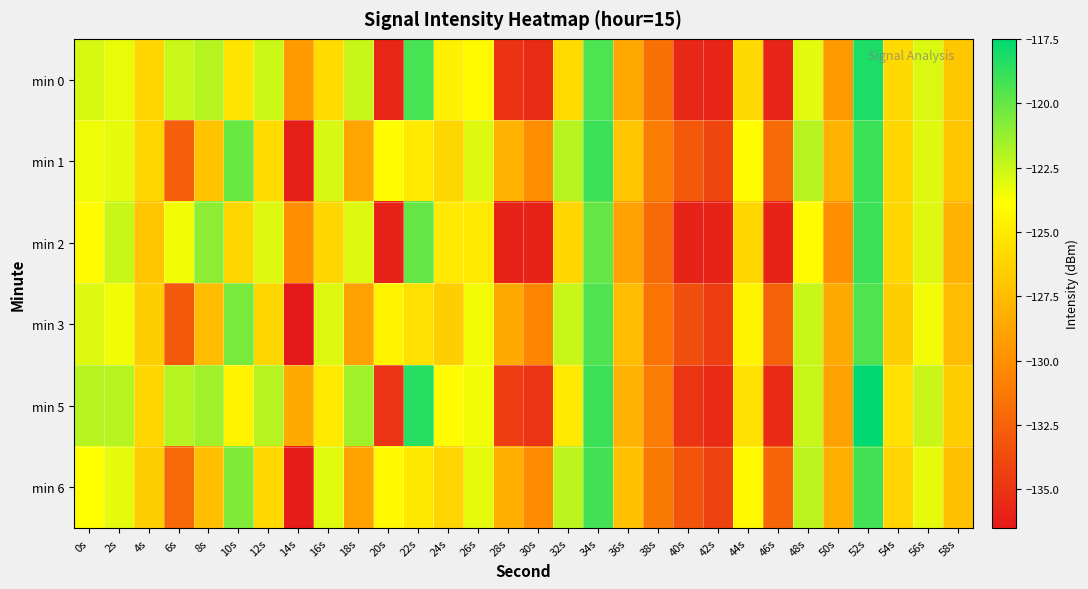

What is the smallest value displayed?

-136.5